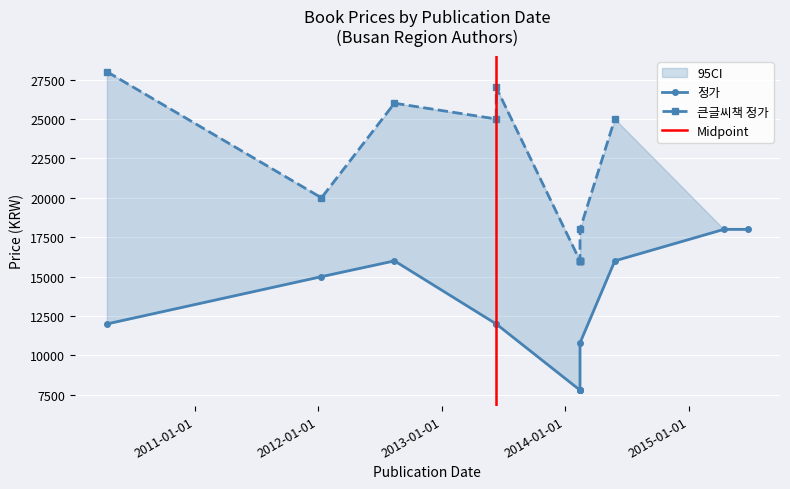

The value of 큰글씨책 정가 at 2010-04-15 is 28000. True or false?

True